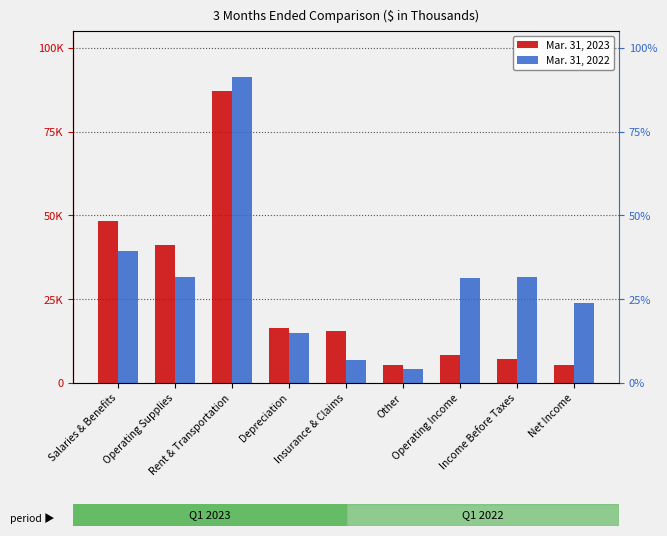

At how many categories does at least one series exceed 10643?

8